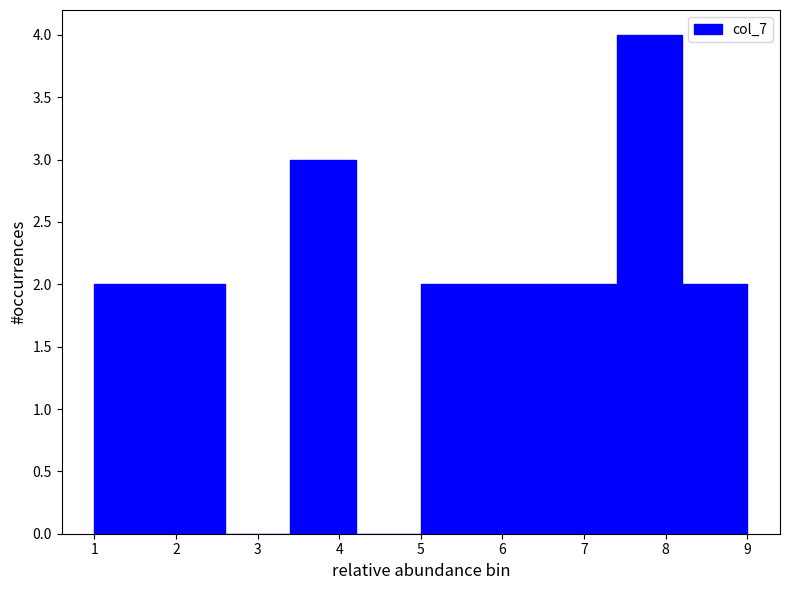

Which range on the x-axis has the tallest bar?

7.4 to 8.2